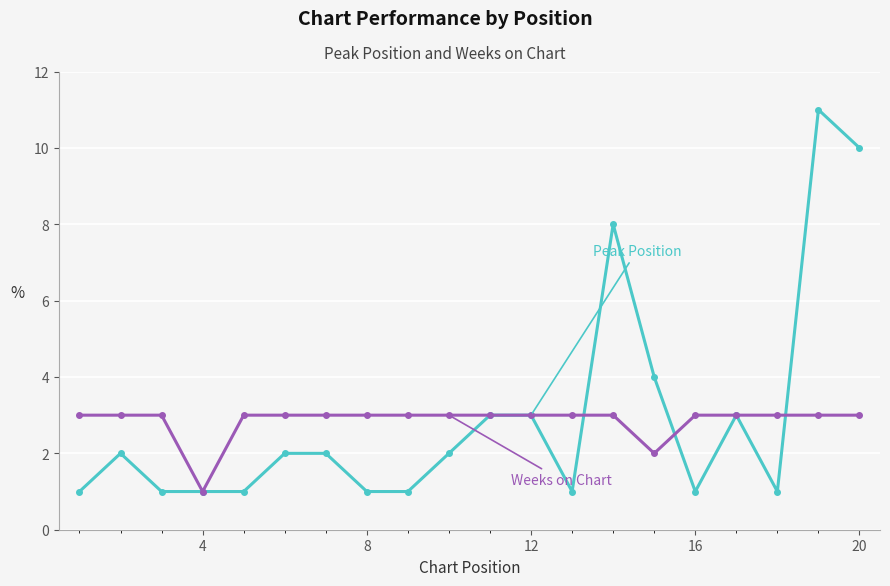

What is the greatest value displayed?

11